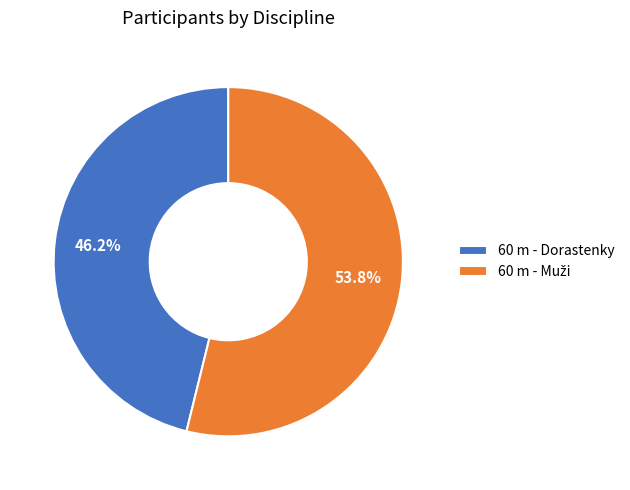

What is the smallest slice in the pie chart?

60 m - Dorastenky